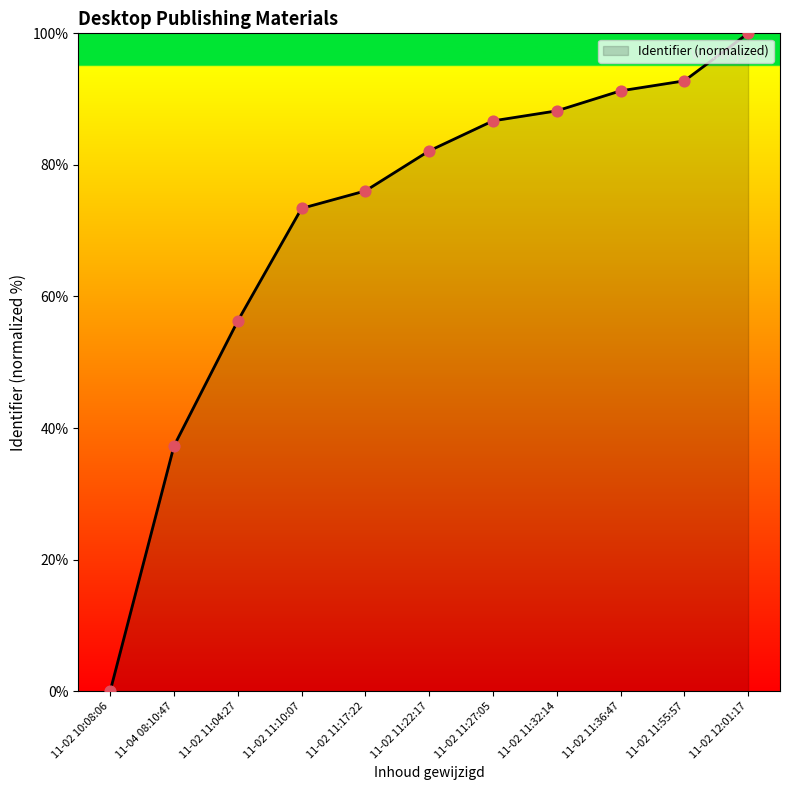

Between 11-02 11:04:27 and 11-02 11:36:47, which is larger?

11-02 11:36:47